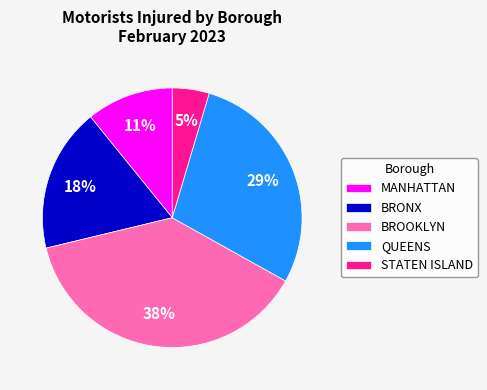

Which category has the biggest portion of the pie?

BROOKLYN